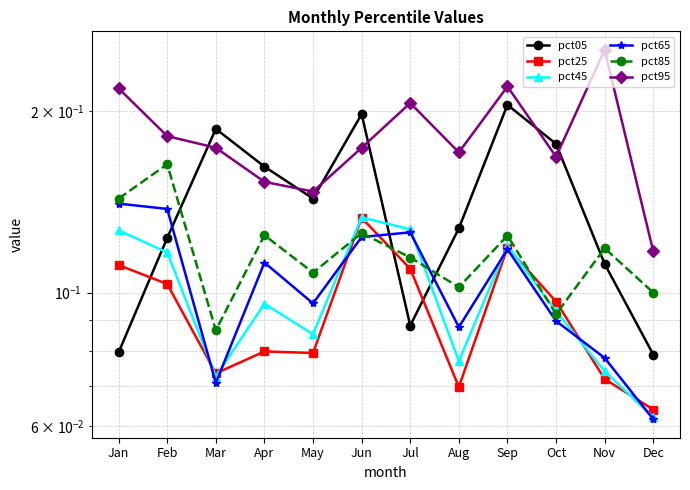

At which category does the chart reach its minimum across all series?

Dec